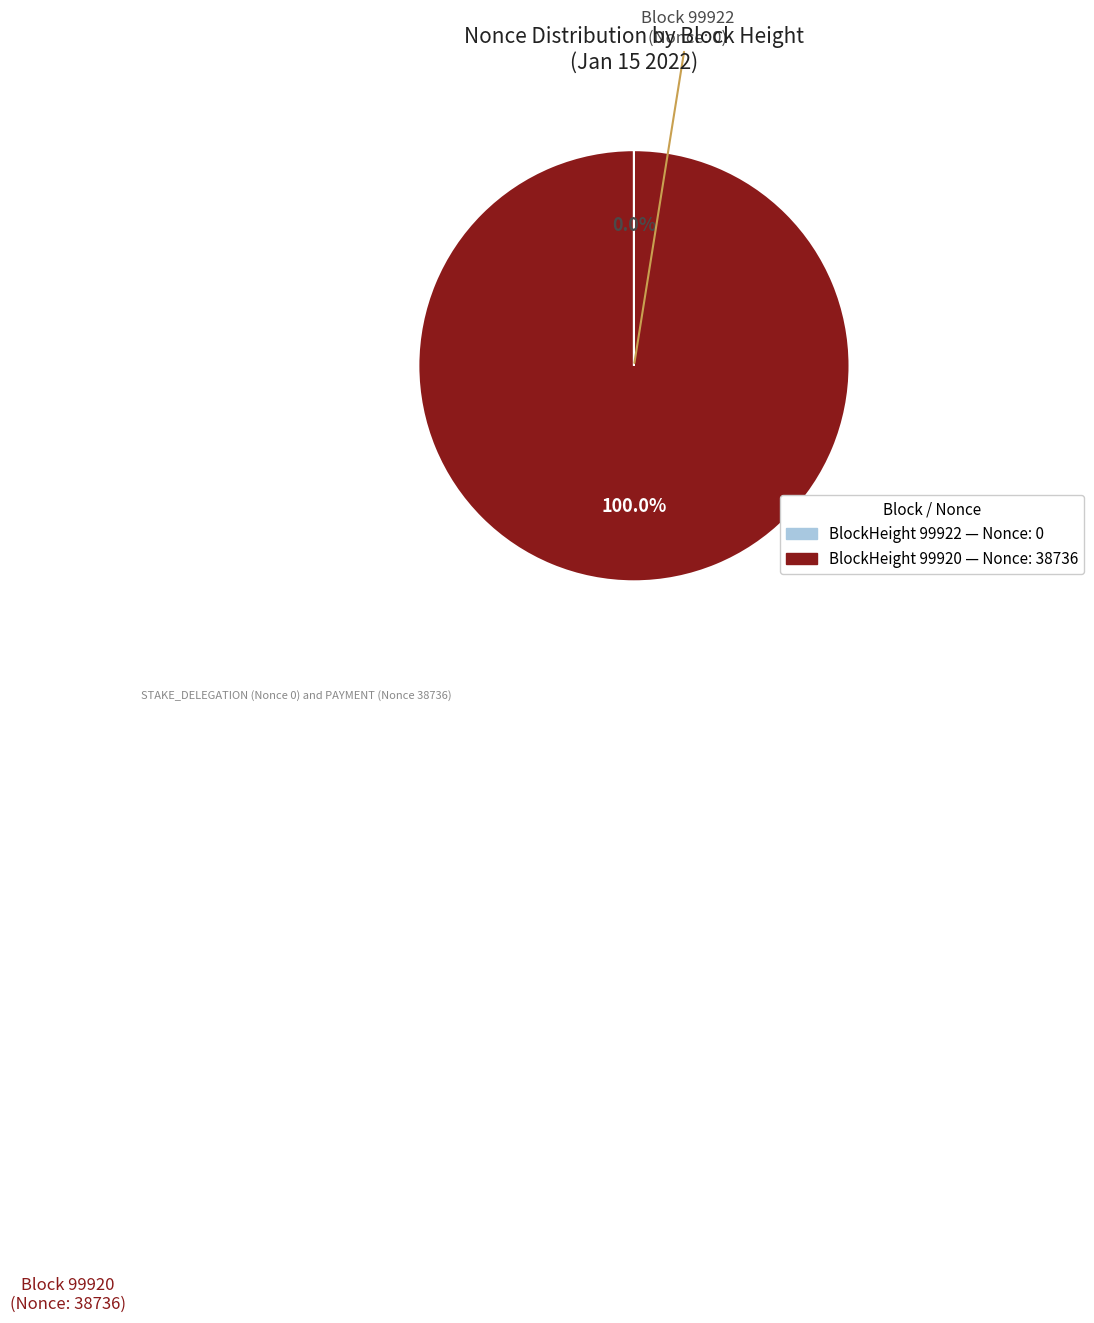

Does any single category account for the majority?

Yes